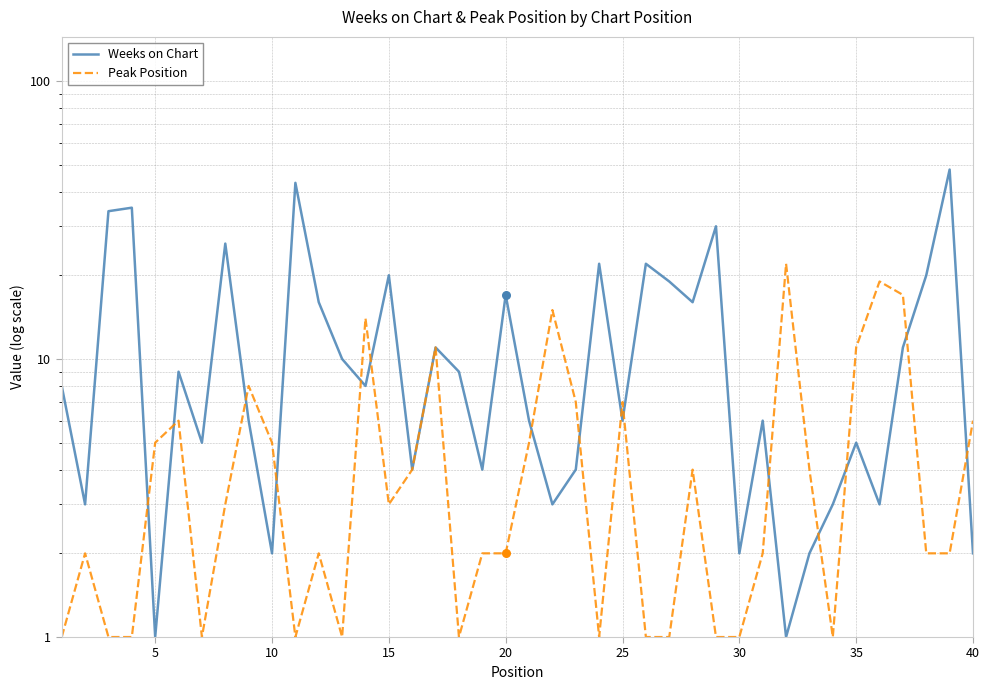

Which series reaches the minimum Y coordinate?

Weeks on Chart